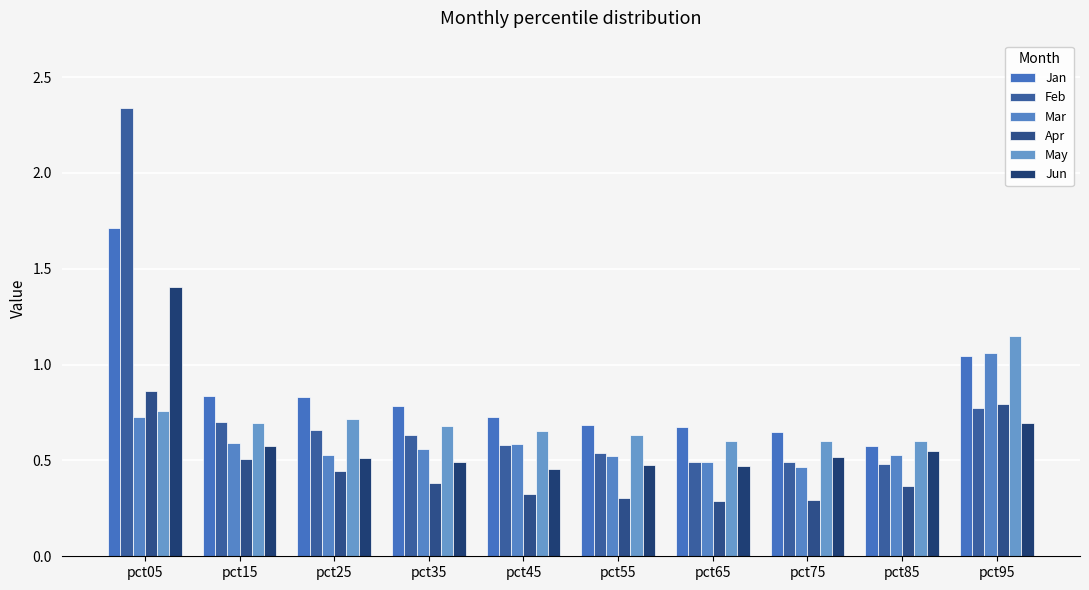

How many groups of bars are there?

10